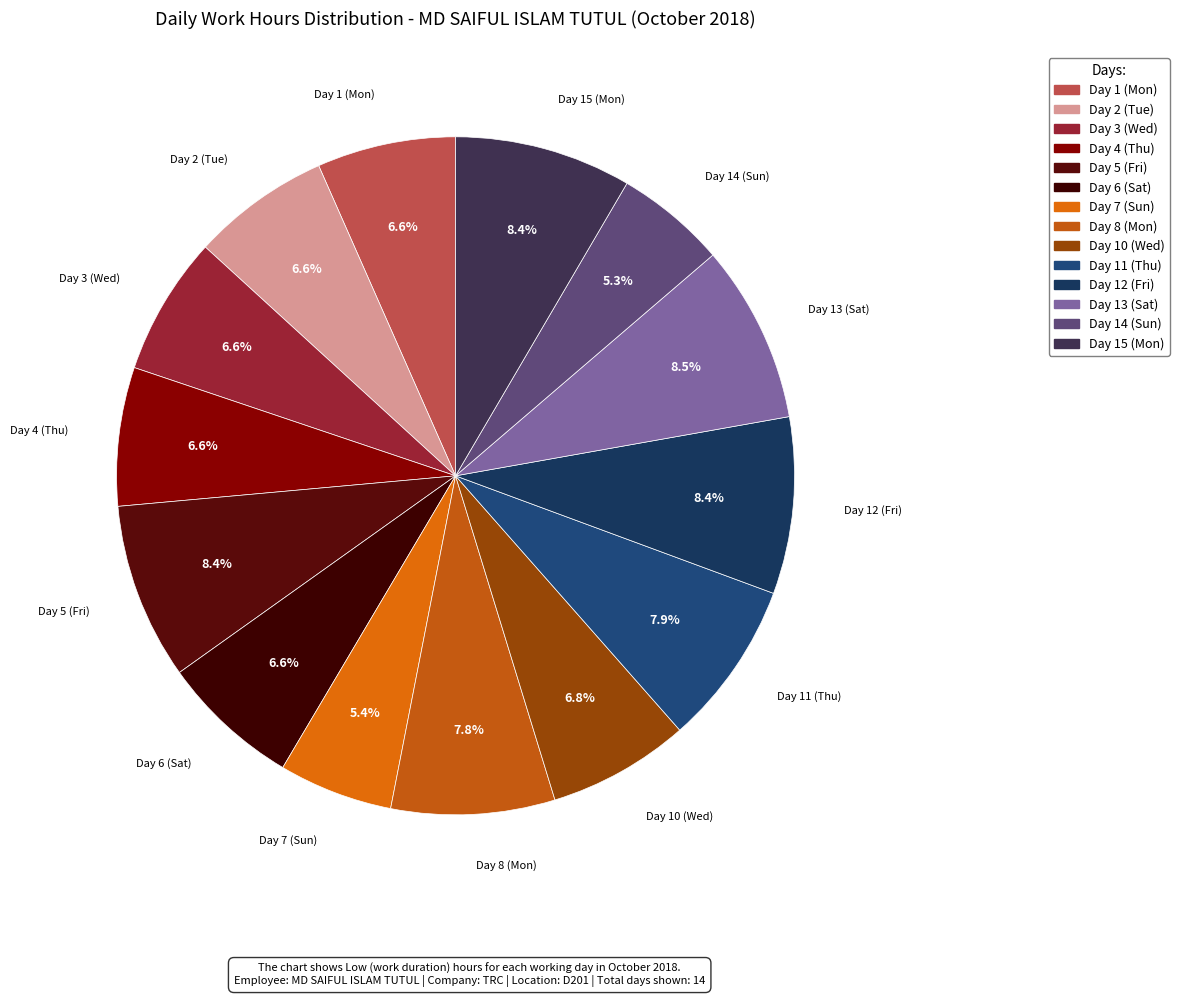

What portion of the pie excludes Day 12 (Fri)?

91.6%